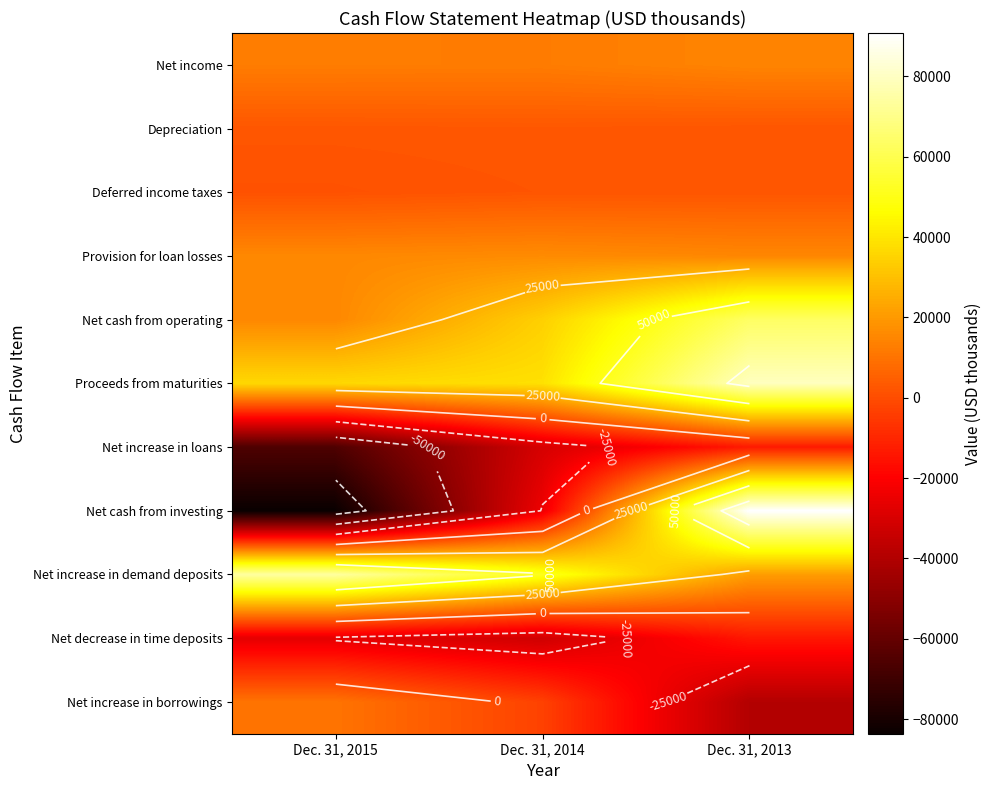

Which label corresponds to the smallest value in the chart?

Dec. 31, 2015